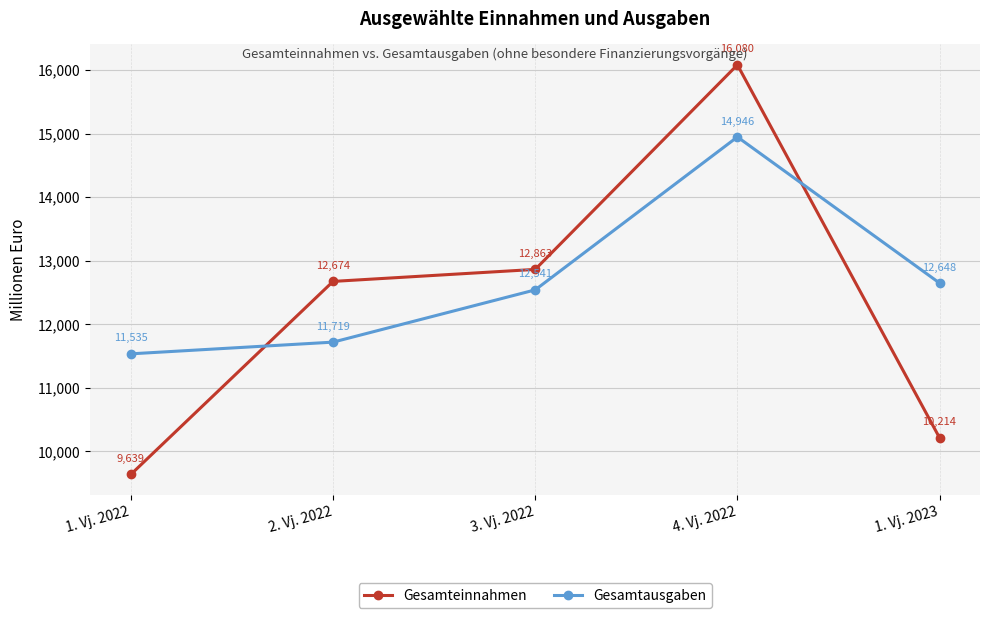

Is the value of Gesamteinnahmen at 3. Vj. 2022 greater than the value of Gesamtausgaben at 1. Vj. 2022?

Yes